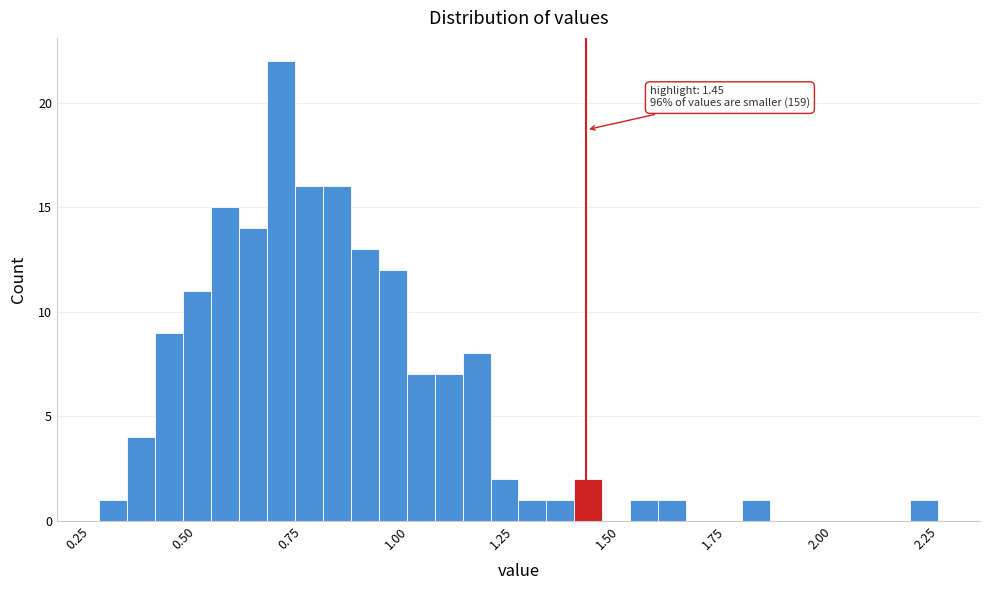

Around what value on the x-axis is the tallest bar? Give the approximate position of its centre, as read against the axis.

0.75